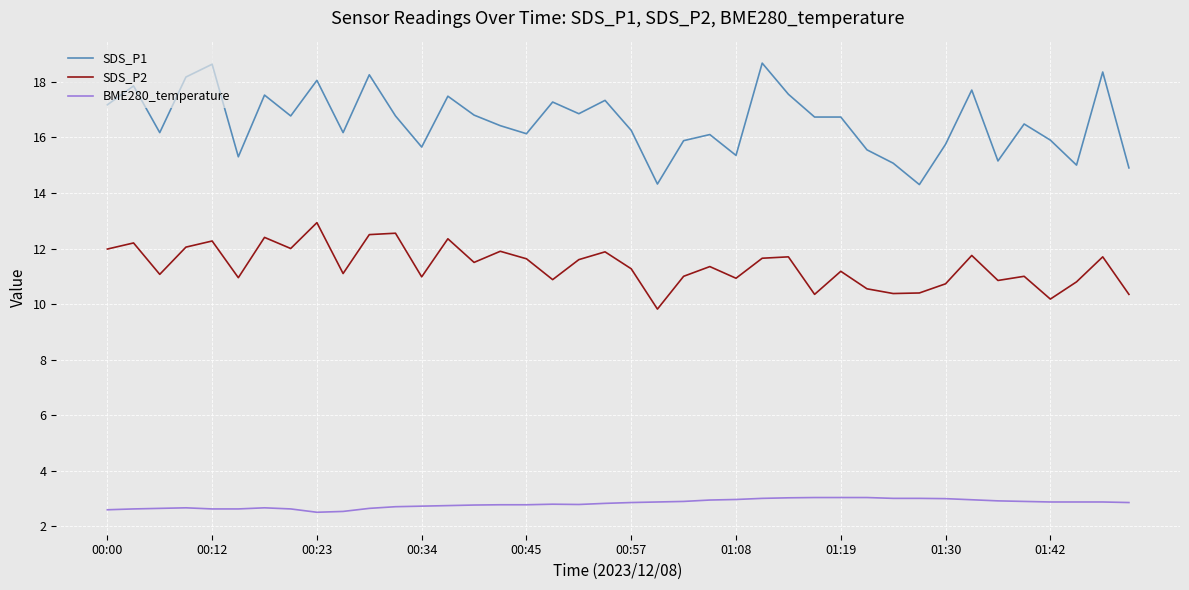

True or false: SDS_P1 and BME280_temperature cross at least once.

False